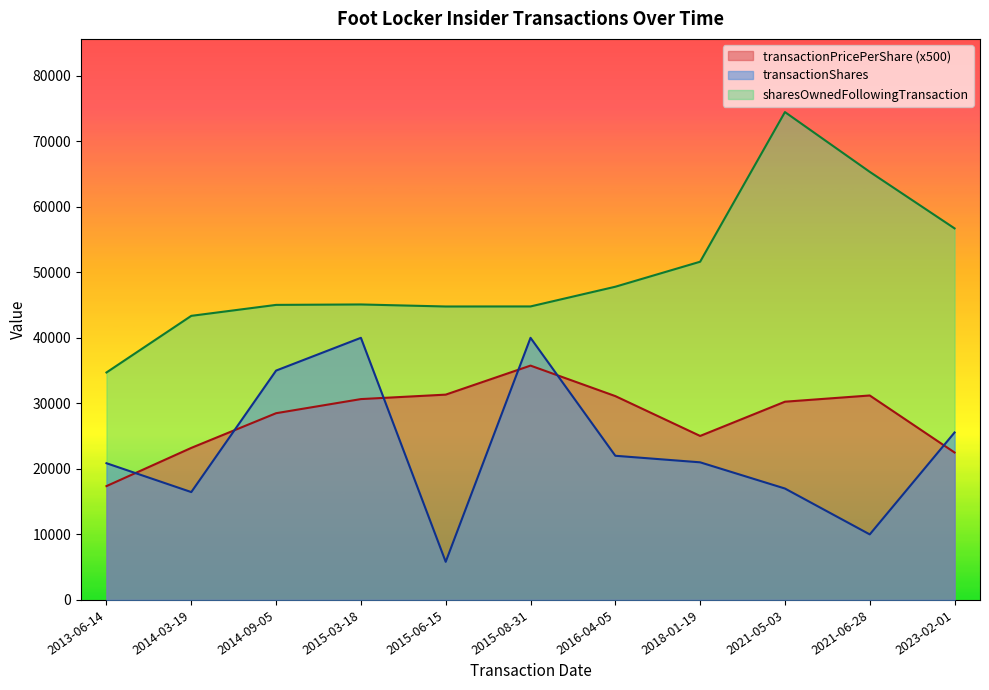

At how many categories does at least one series exceed 68642?

1